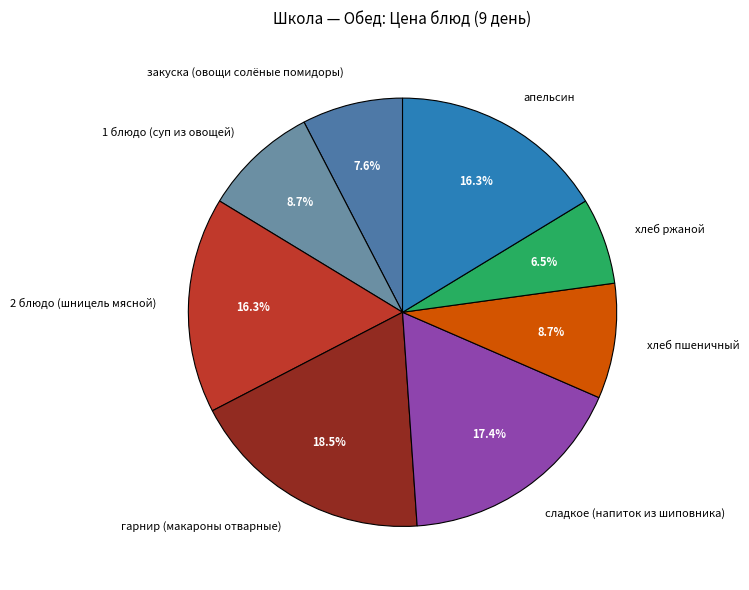

How many slices are in this pie chart?

8